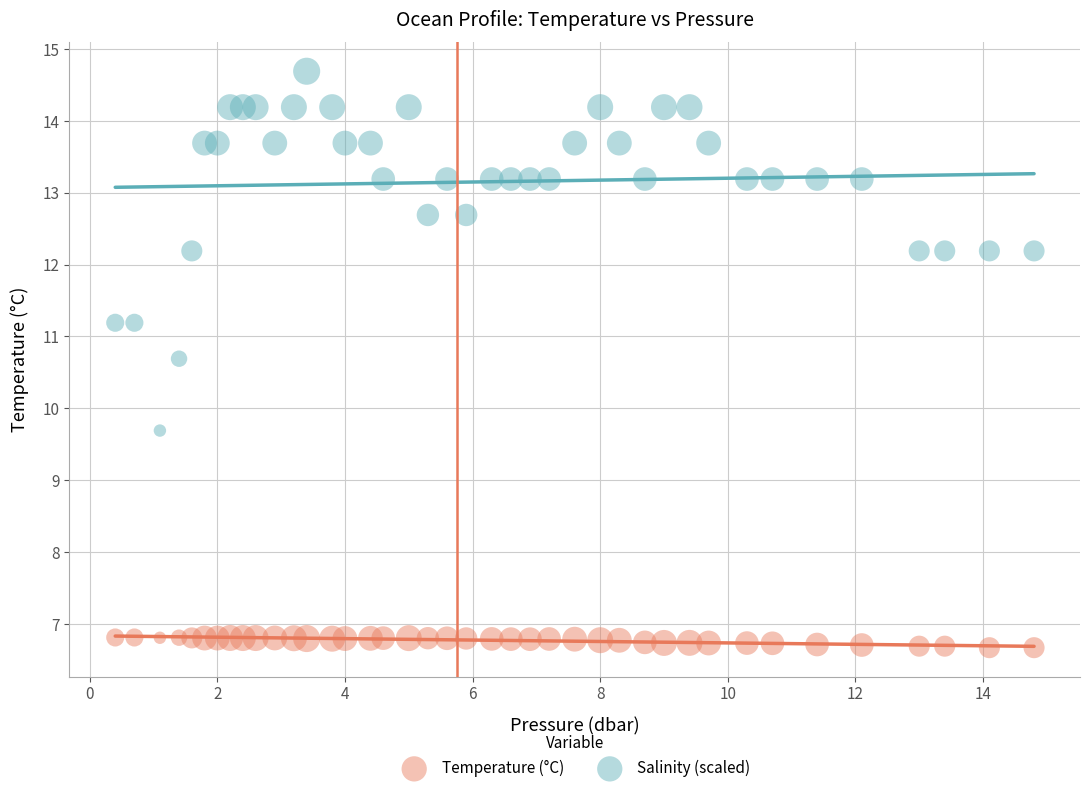

Which series has the largest Y range (max minus min)?

Salinity (scaled)